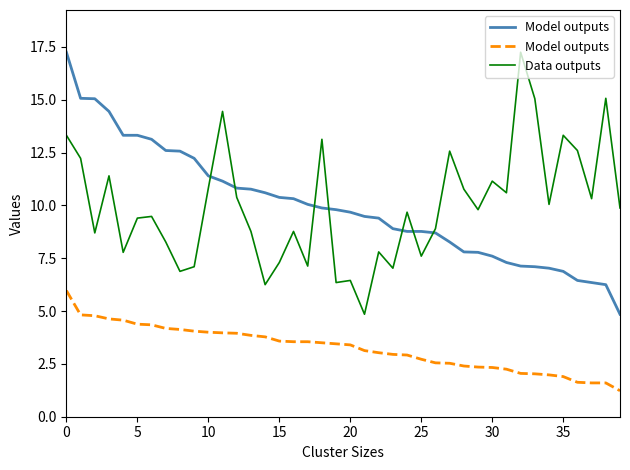

True or false: Data outputs has a value of 18.9 at 30.

False